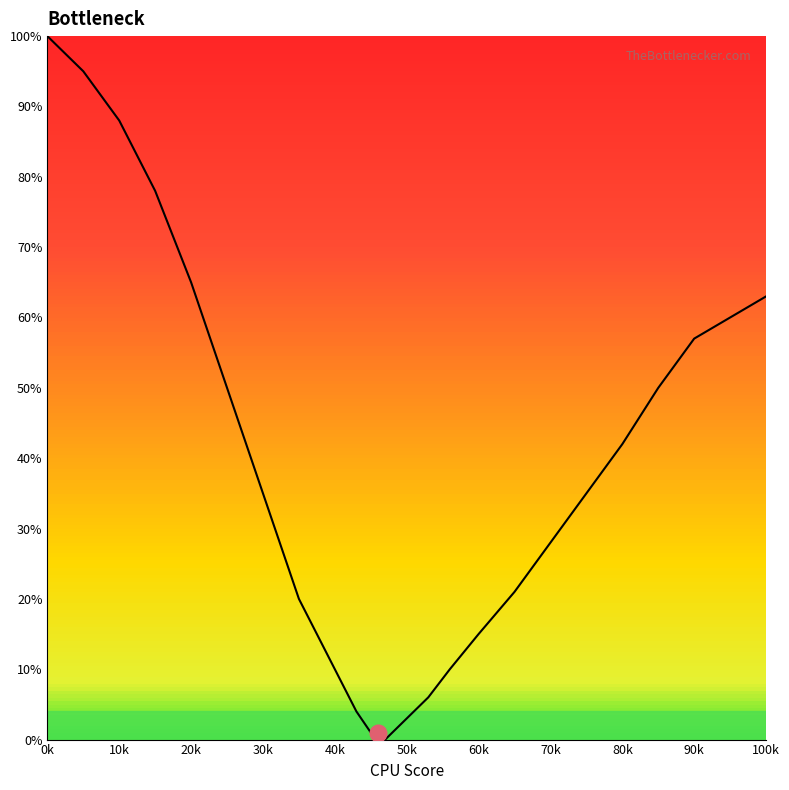

What is the greatest value displayed?

100